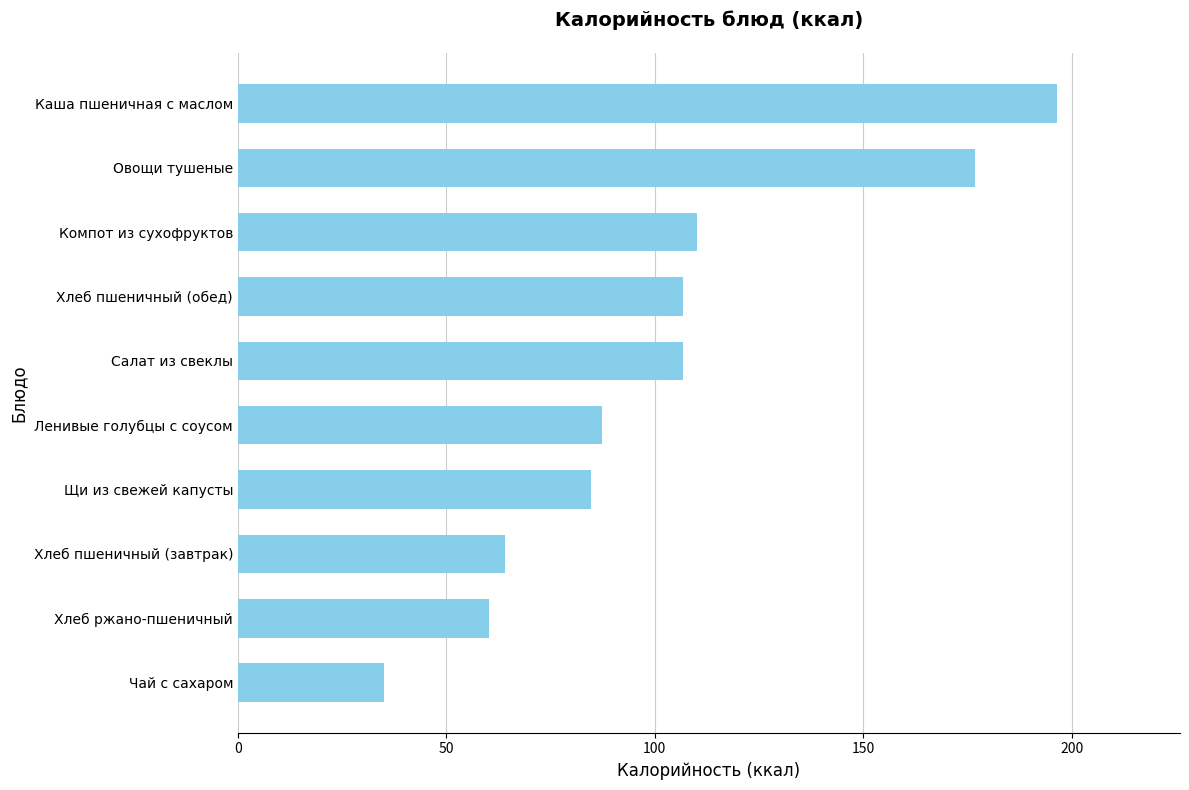

What is the smallest value displayed?

35.0